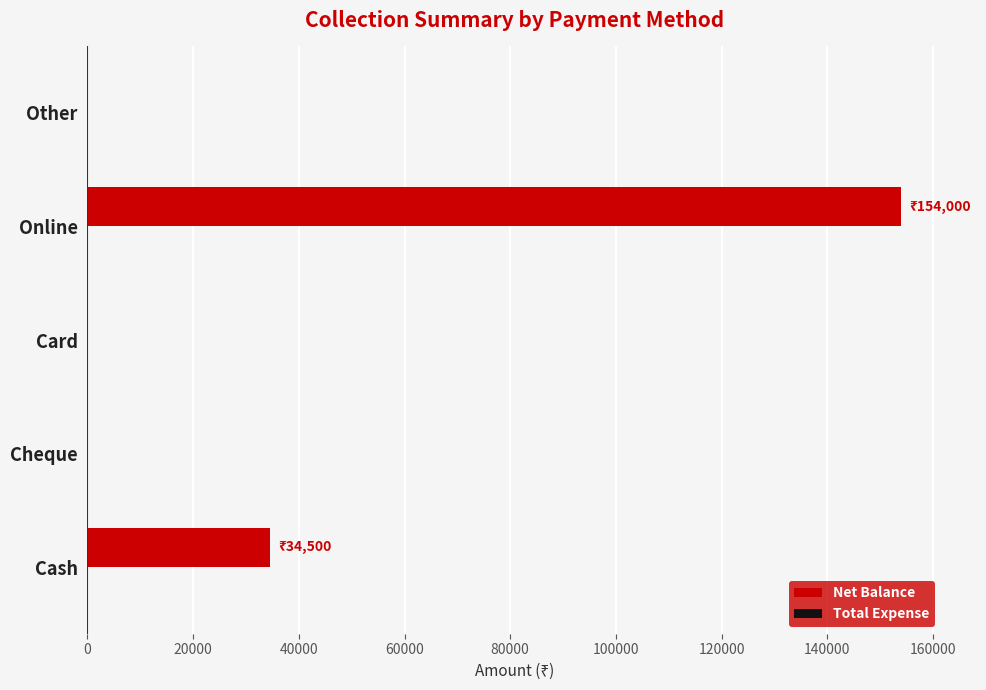

What is the change in value from Cash to Card?

-34500